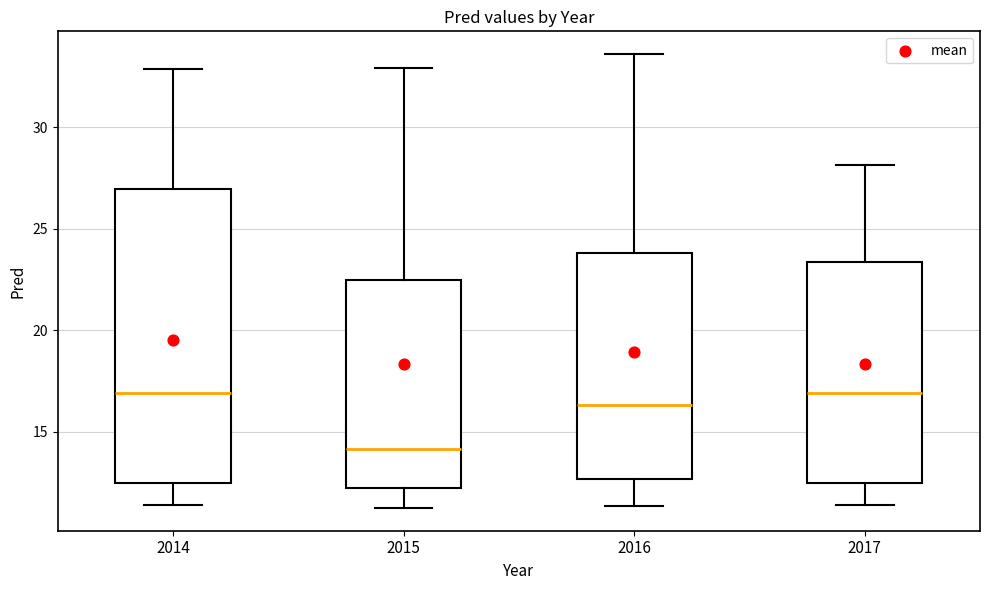

Comparing the boxes themselves (not the whiskers), which one is the tallest?

2014